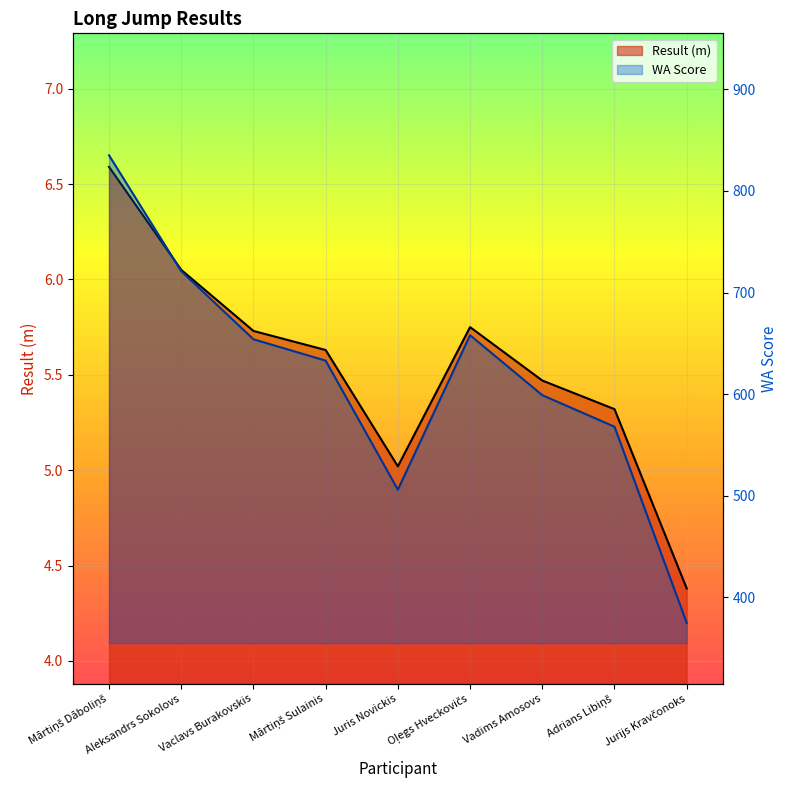

True or false: WA has a value of 835.0 at Mārtiņš Dāboliņš.

True